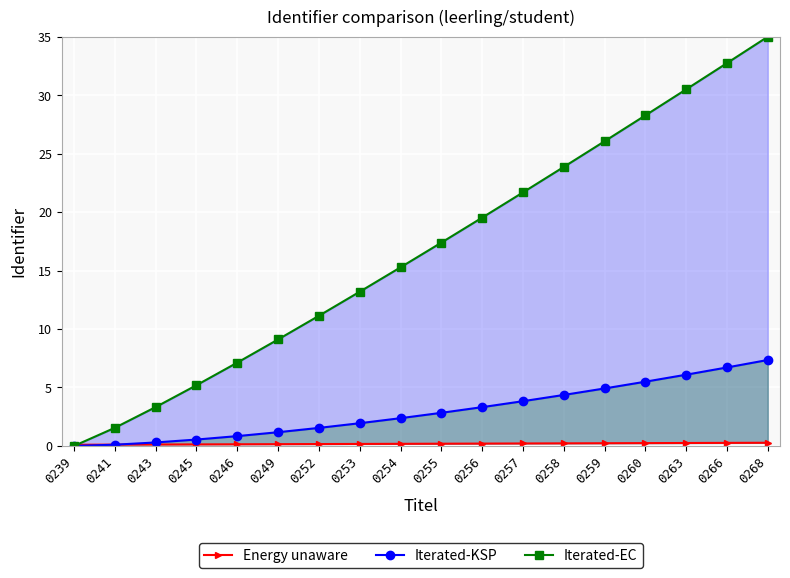

Which category has the highest value across all series?

0268